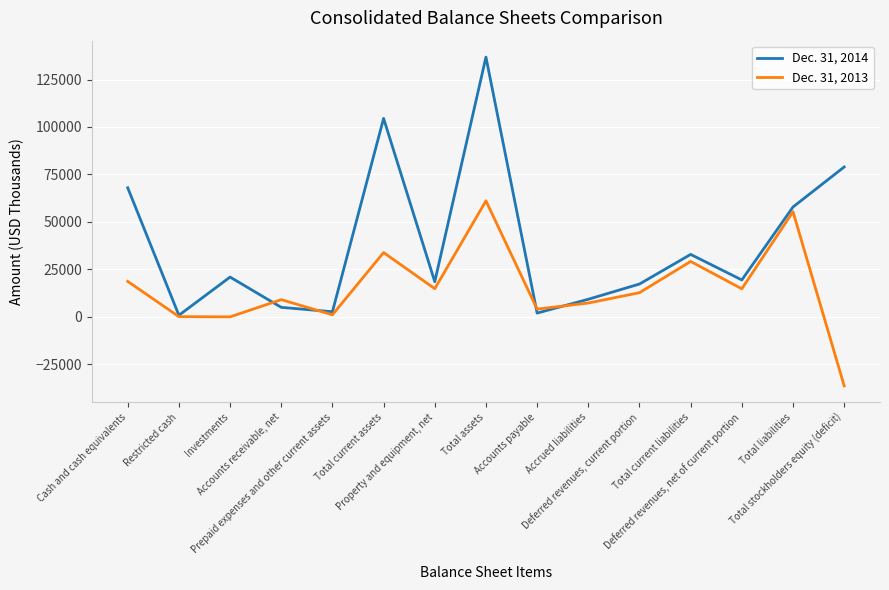

What is the minimum value for Dec. 31, 2014?

829